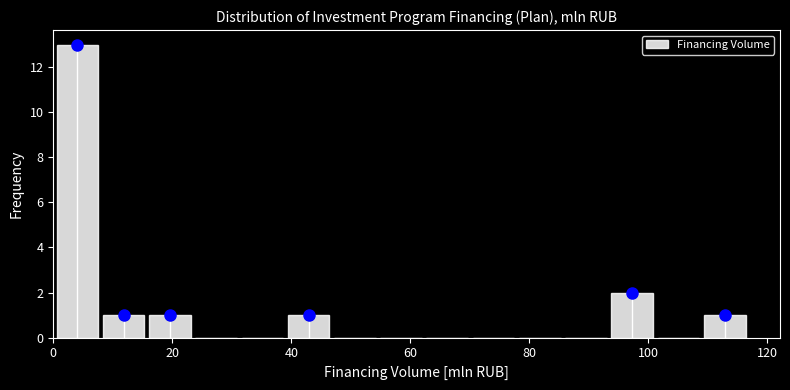

Read against the x-axis, roughly where is the centre of the tallest bar?

4